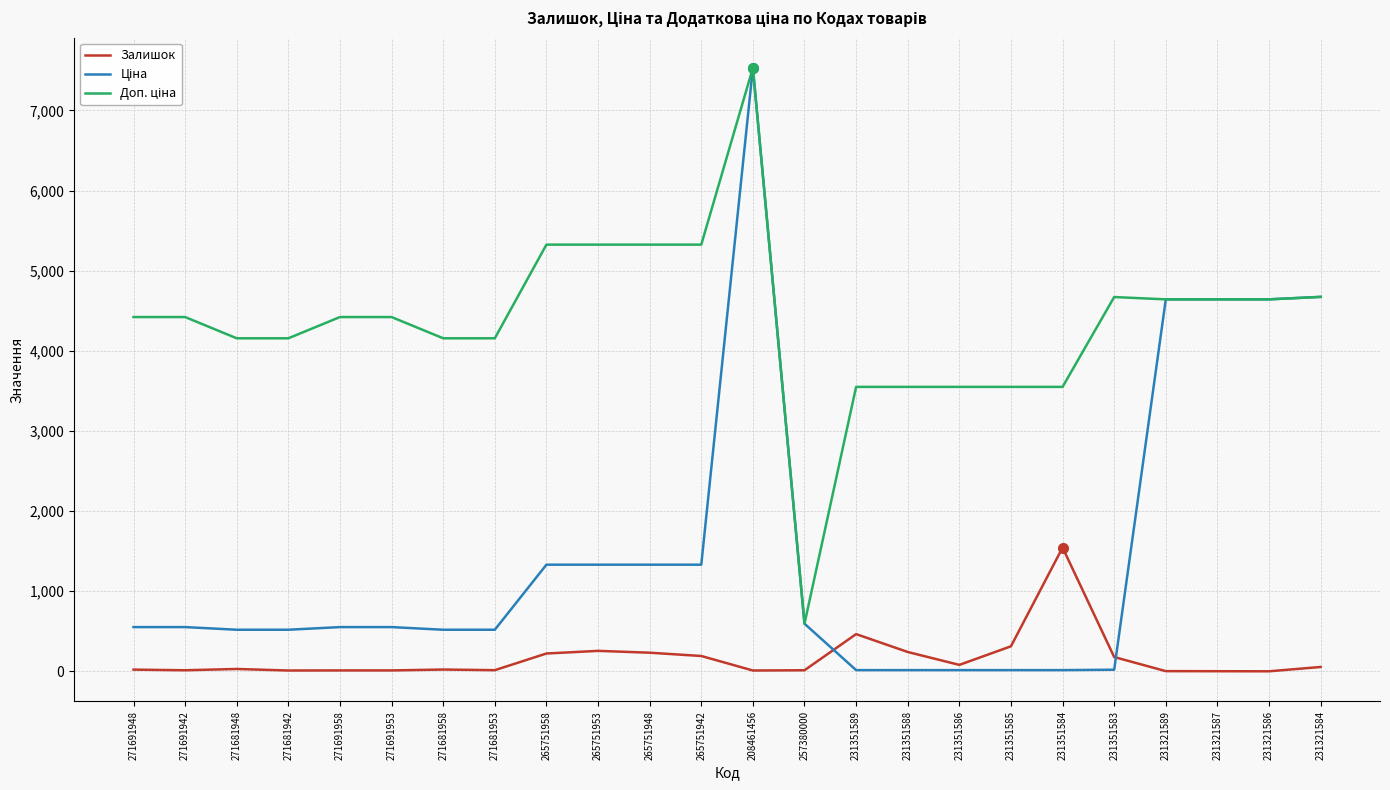

What is the total value across all series at 265751948?

6889.1